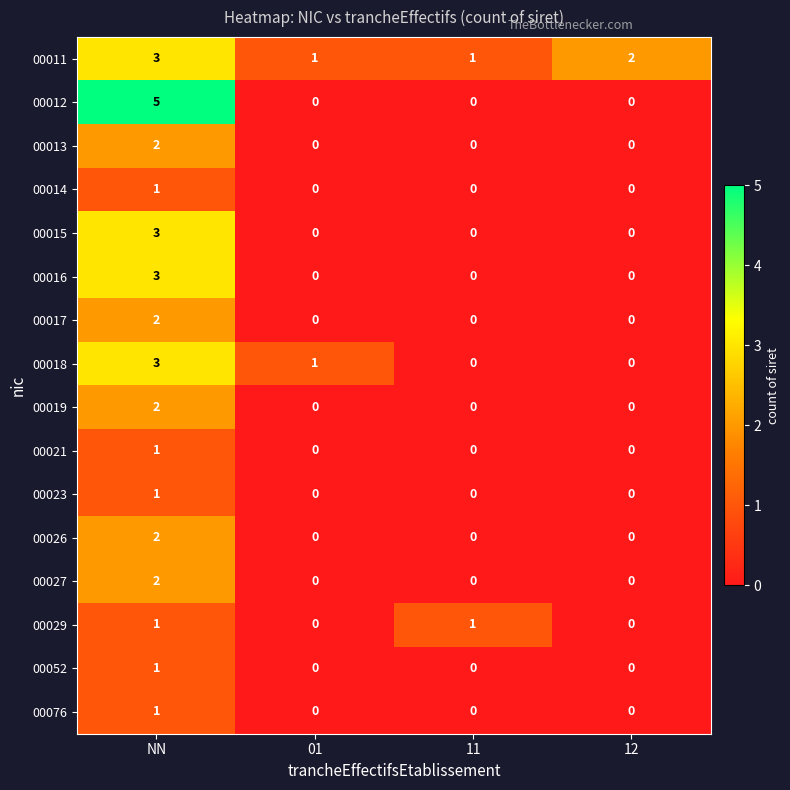

Which category has the highest value across all series?

NN